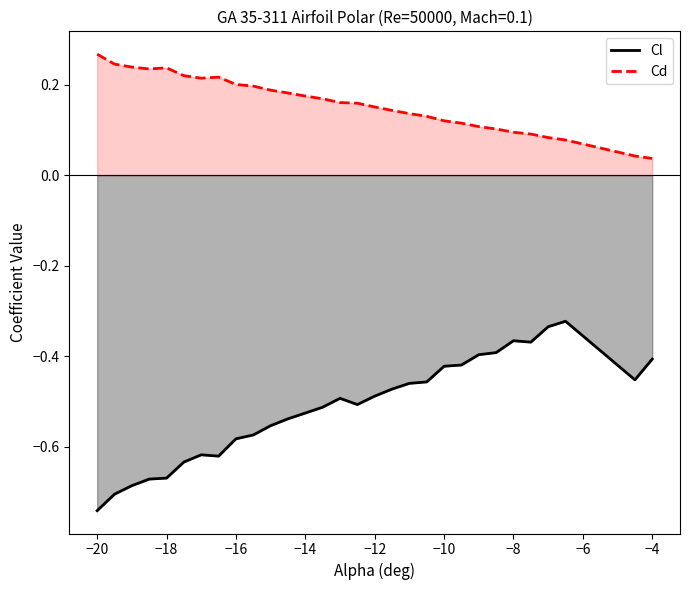

Which series has the widest spread of values?

Cl